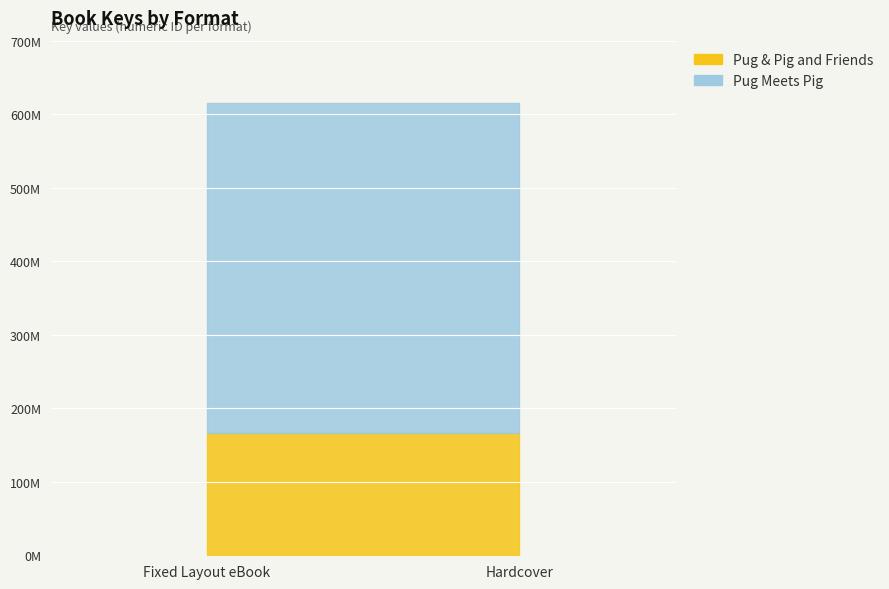

Reading right to left, what are all the values shown in this chart?

Pug & Pig and Friends: 166232075	166232075
Pug Meets Pig: 448312195	448312195